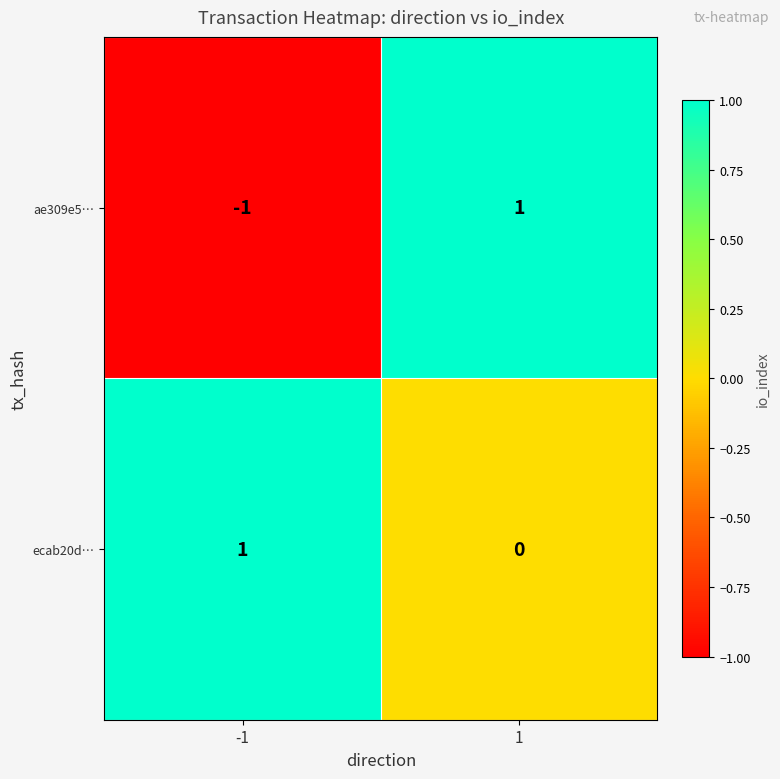

How many data points does each series have?

2